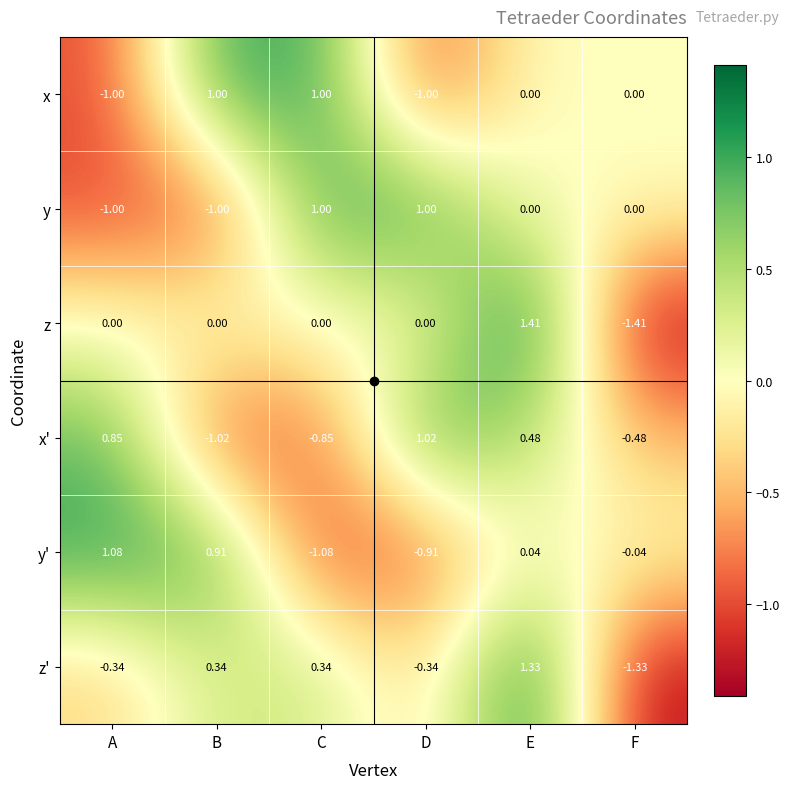

At which label does y' first exceed 0?

A